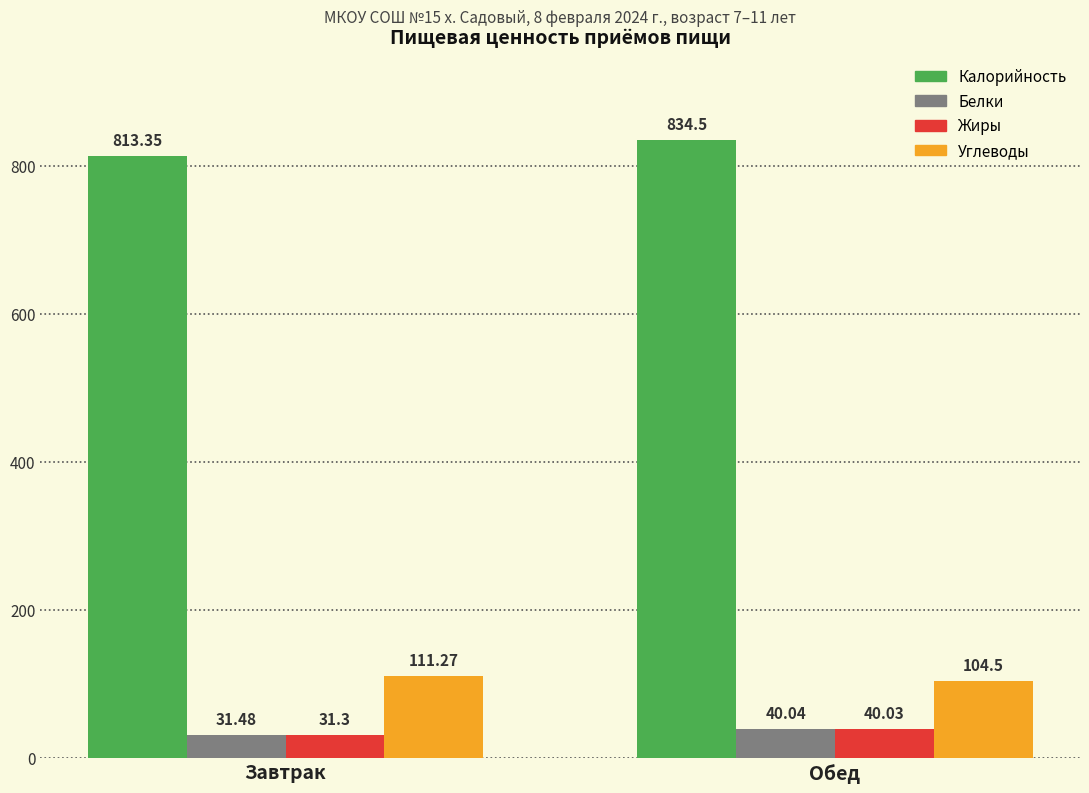

What is the average value of the Белки series?

35.8